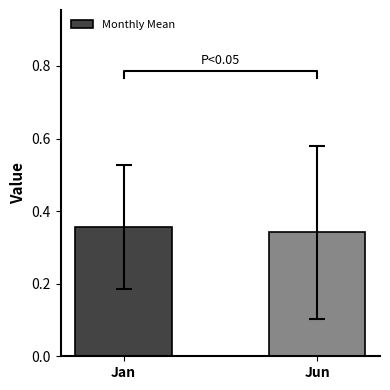

What is the label of the 2nd bar from the right?

Jan